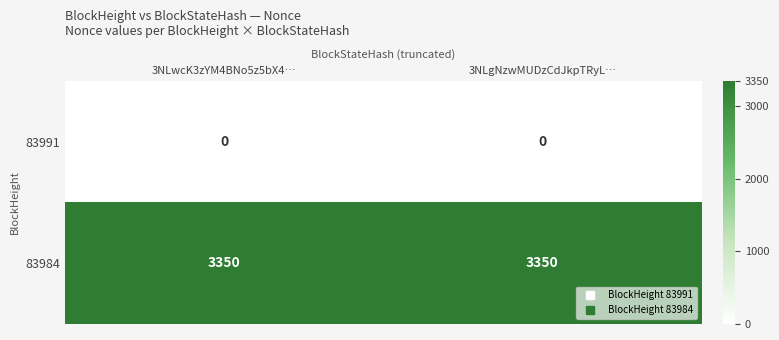

Rank the series by their average value, from lowest to highest.

83991, 83984